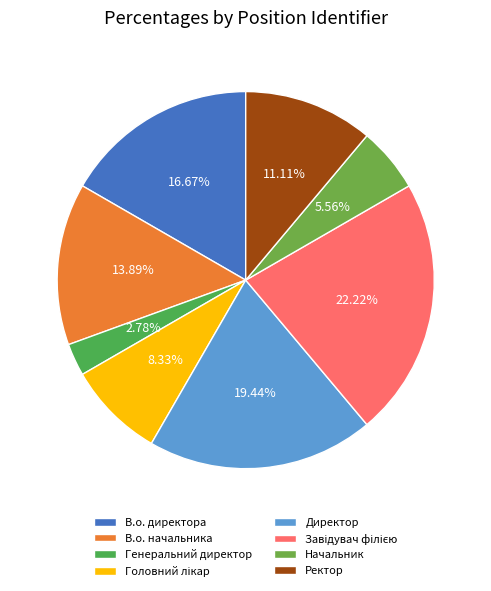

To the nearest percent, what percentage of the pie is Завідувач філією?

22%